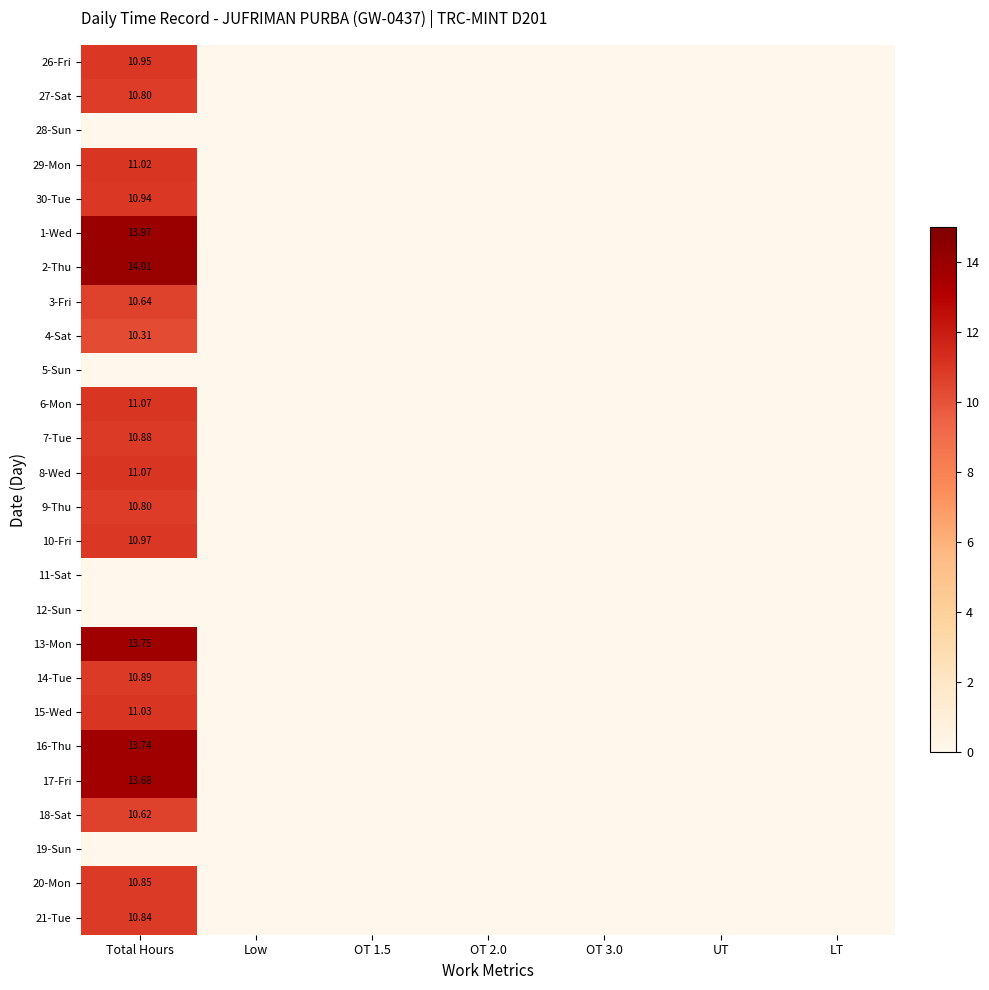

Count the number of categories in the chart.

7